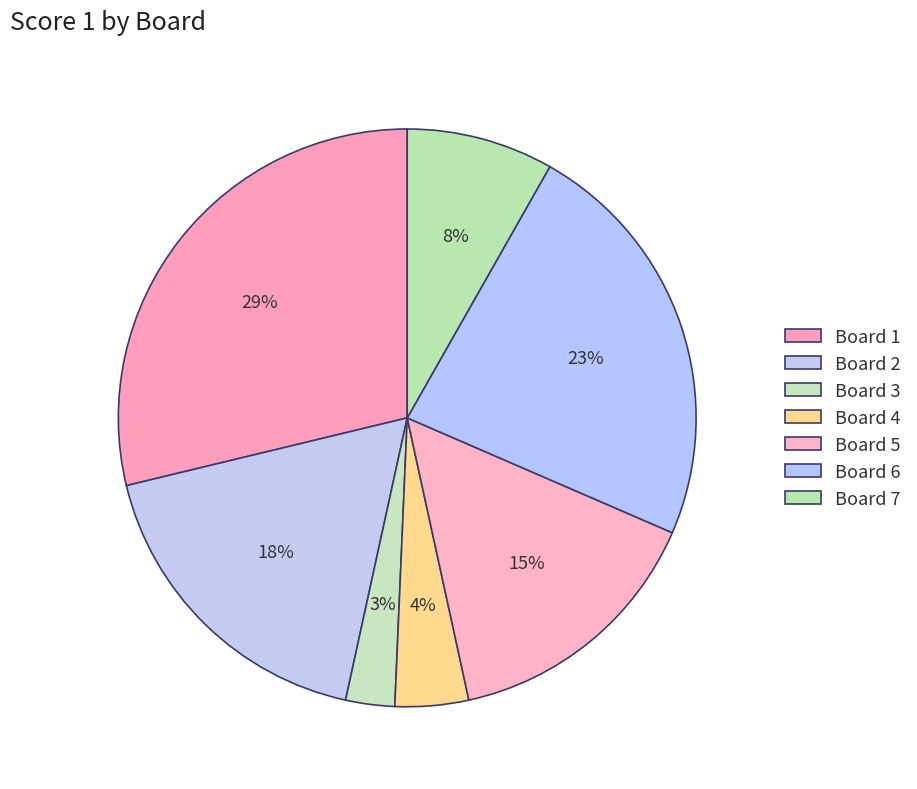

Rank the categories by value from lowest to highest.

3, 4, 7, 5, 2, 6, 1